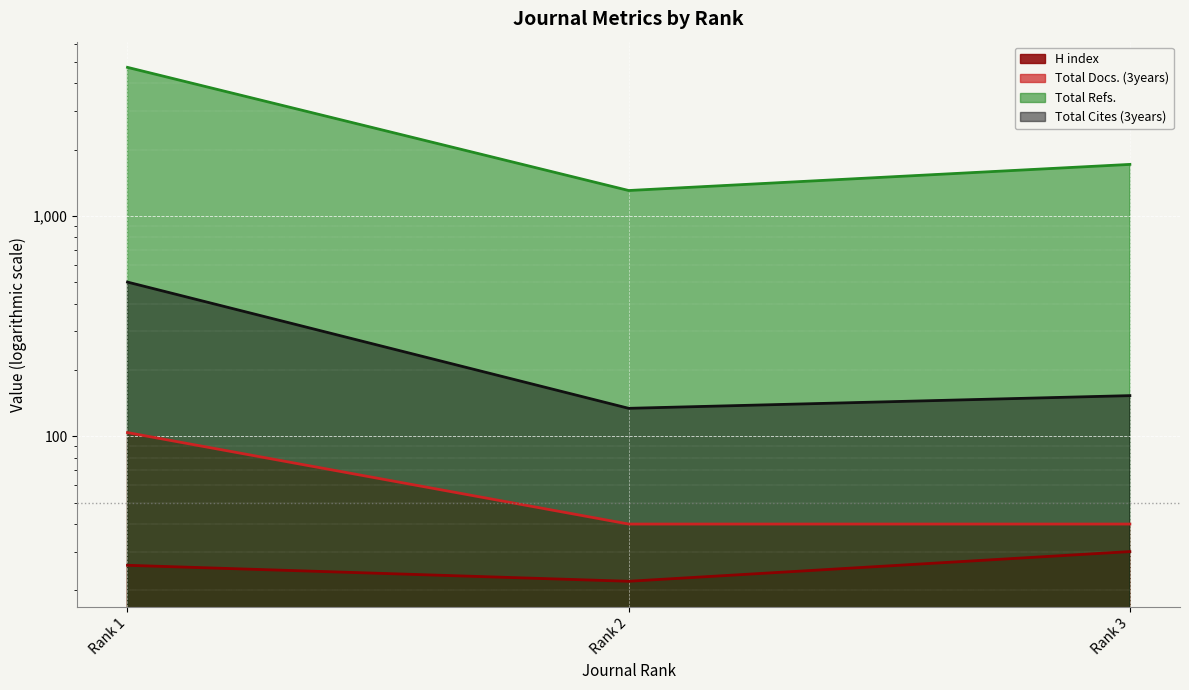

The Total Refs. series shows 1304 at Rank 2. True or false?

True